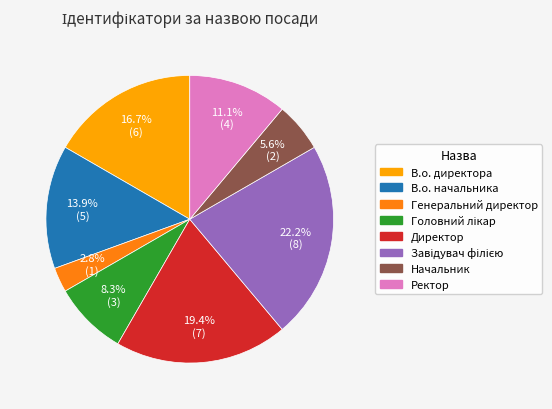

Does В.о. директора represent more than half of the total?

No